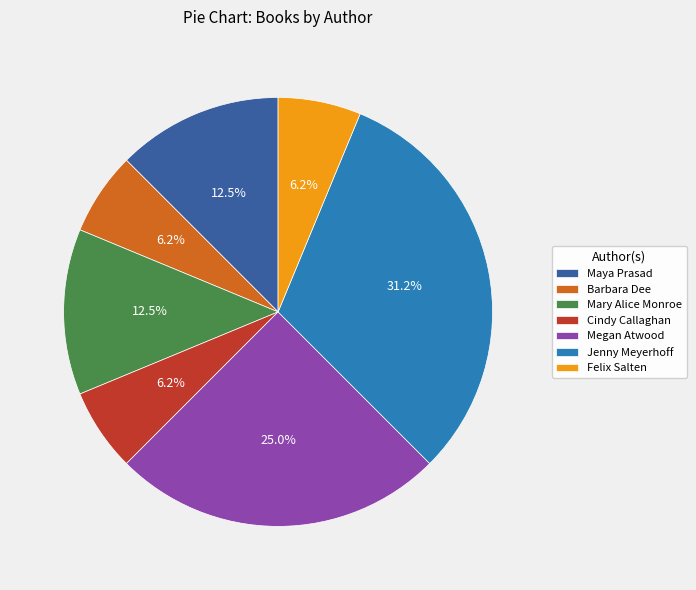

Is the sum of Felix Salten and Mary Alice Monroe greater than half?

No